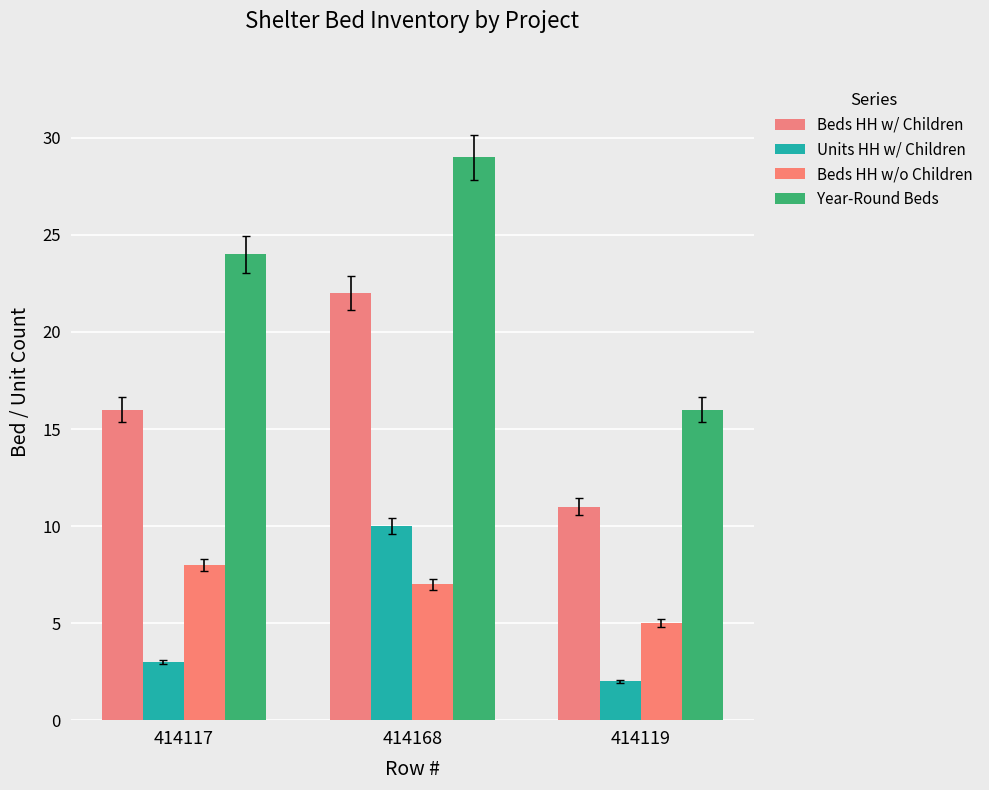

What is the minimum value shown in the chart?

2